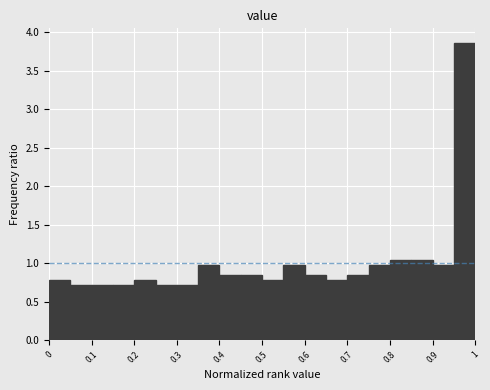

Over which range of the x-axis is the bar tallest?

0.95 to 1.00